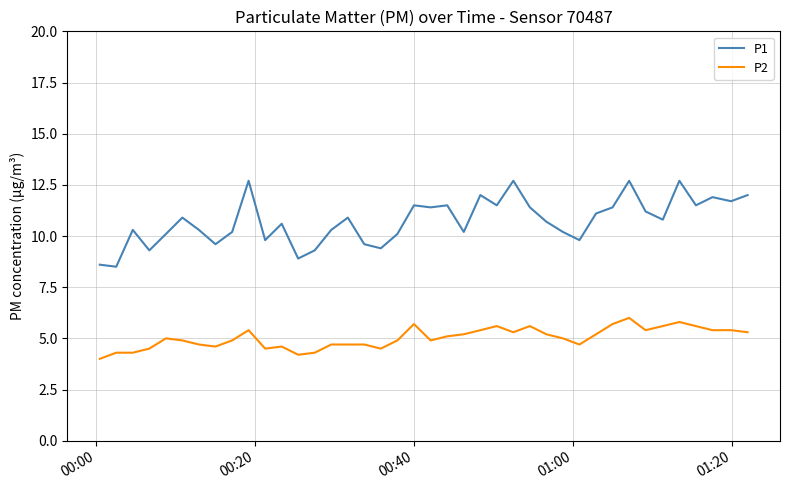

What is the minimum value for P1?

8.5